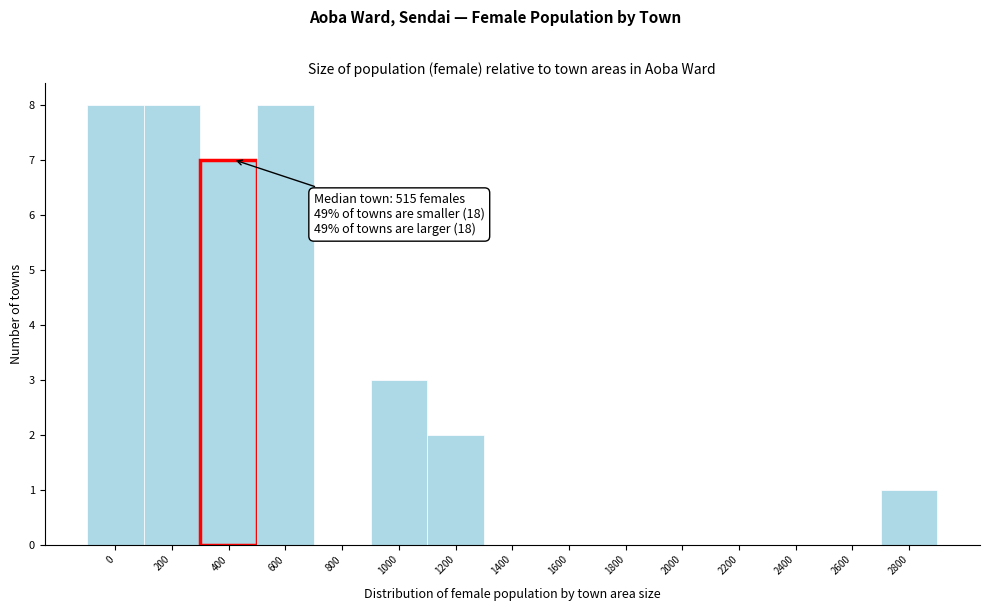

Reading right to left, what are all the values shown in this chart?

2800=1	2600=0	2400=0	2200=0	2000=0	1800=0	1600=0	1400=0	1200=2	1000=3	800=0	600=8	400=7	200=8	0=8